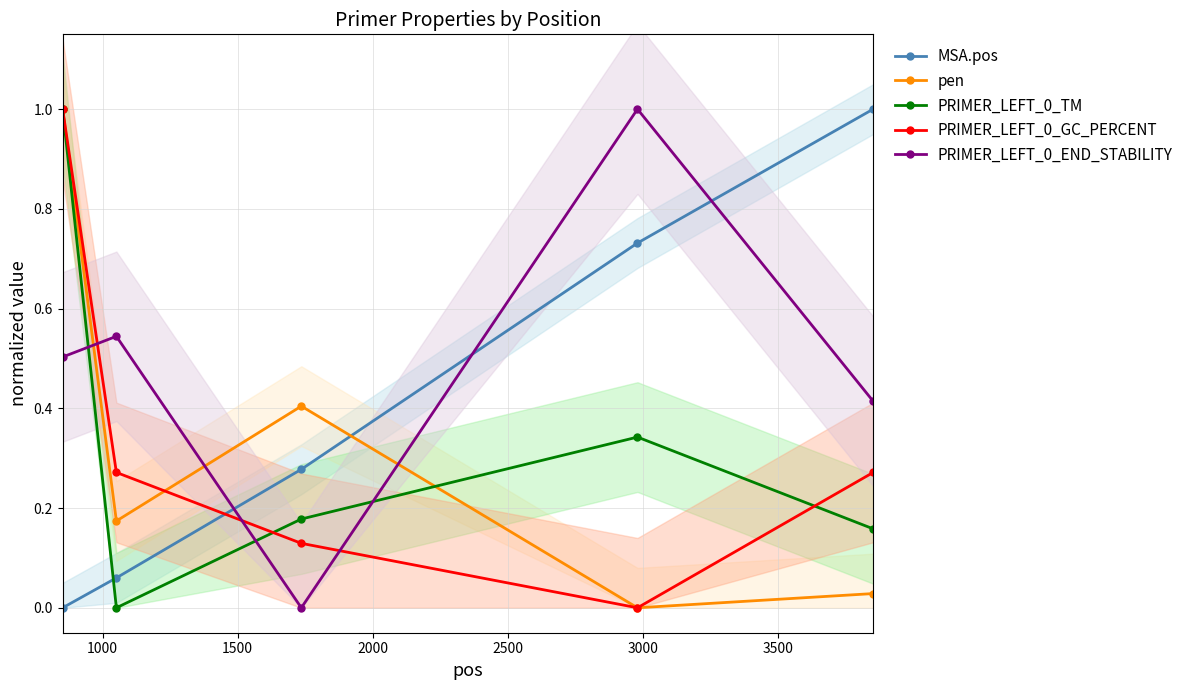

True or false: pen and PRIMER_LEFT_0_END_STABILITY cross at least once.

True